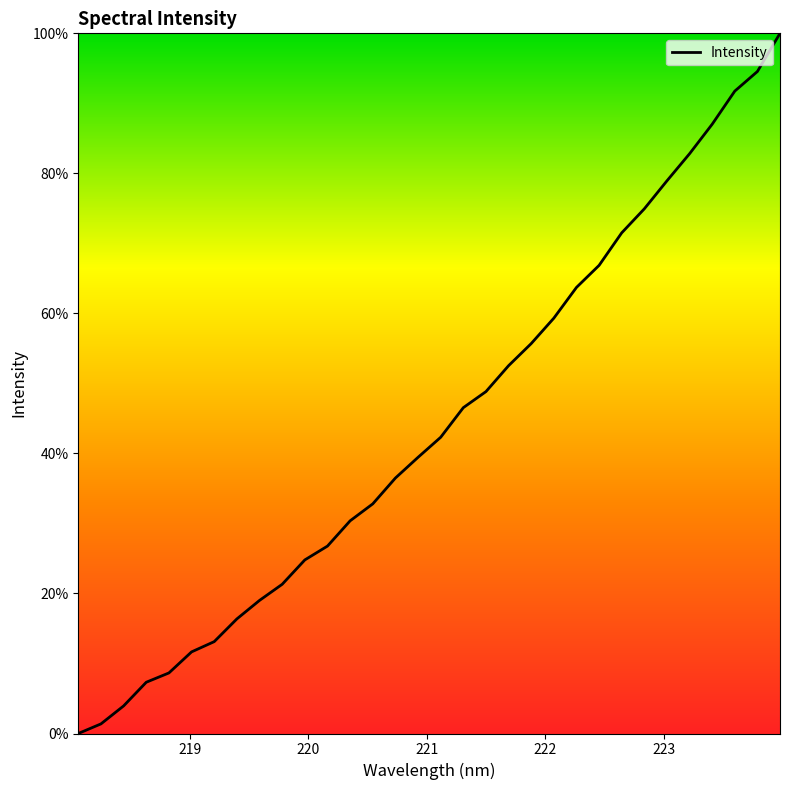

What is the maximum value shown in the chart?

100.0